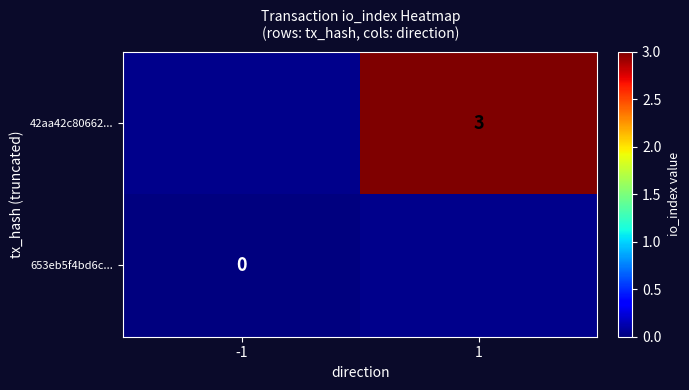

True or false: 42aa42c80662... has a value of 2 at 1.

False